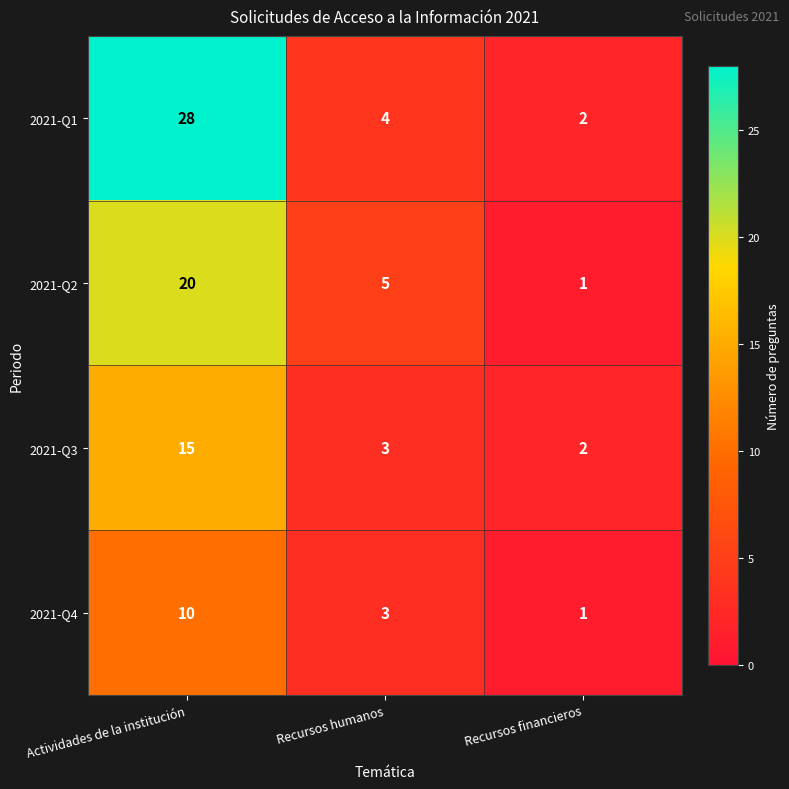

What is the spread (max minus min) of values at Actividades de la institución?

18